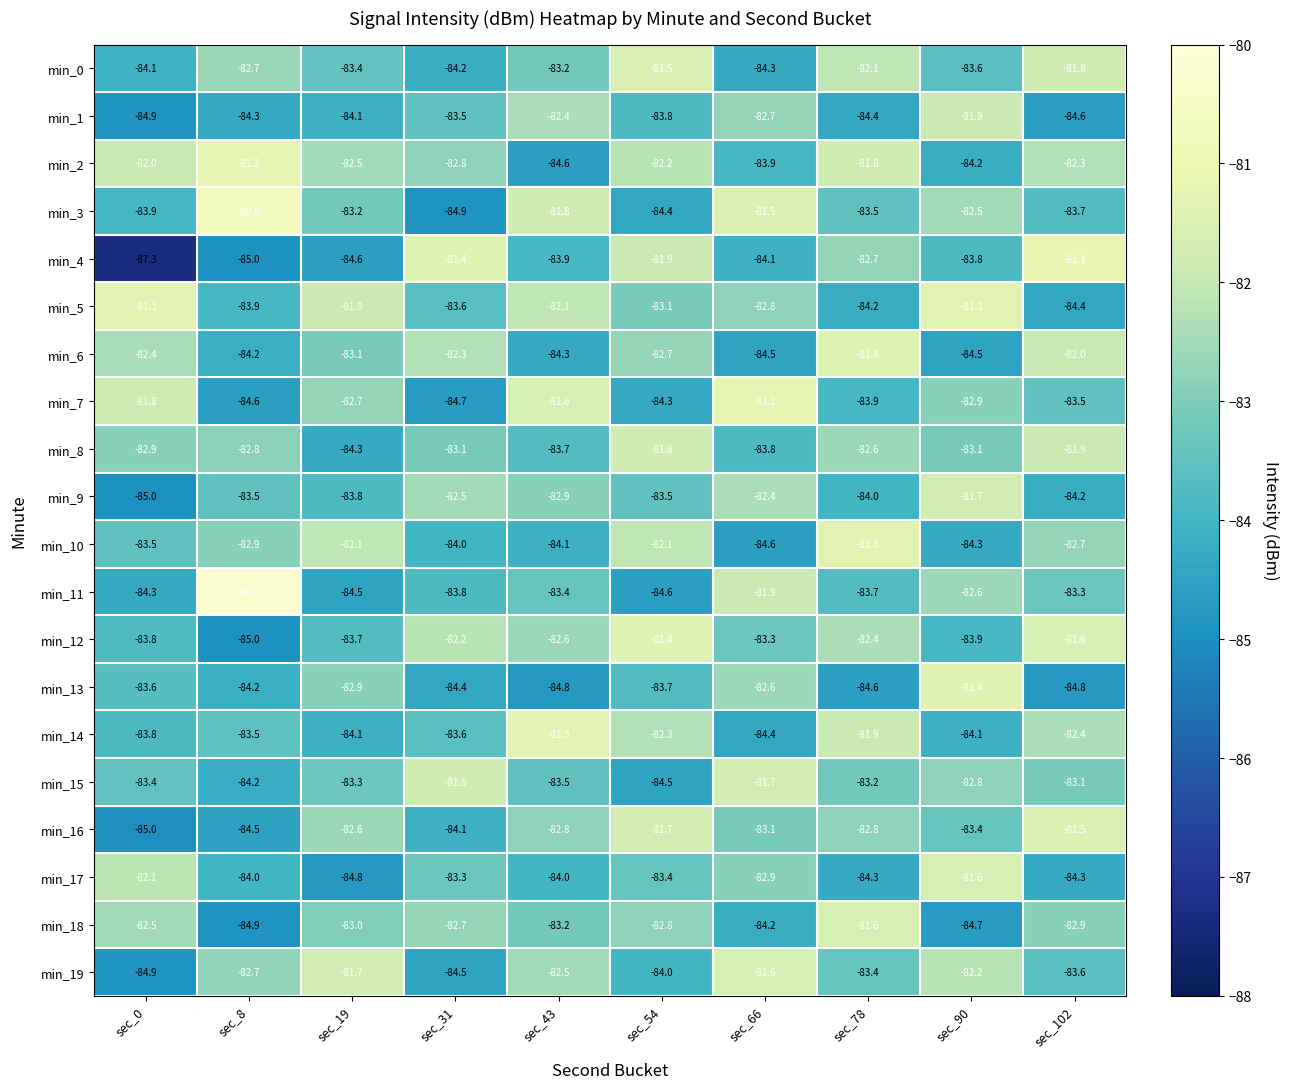

What is the difference between the highest and lowest values at sec_90?

3.4